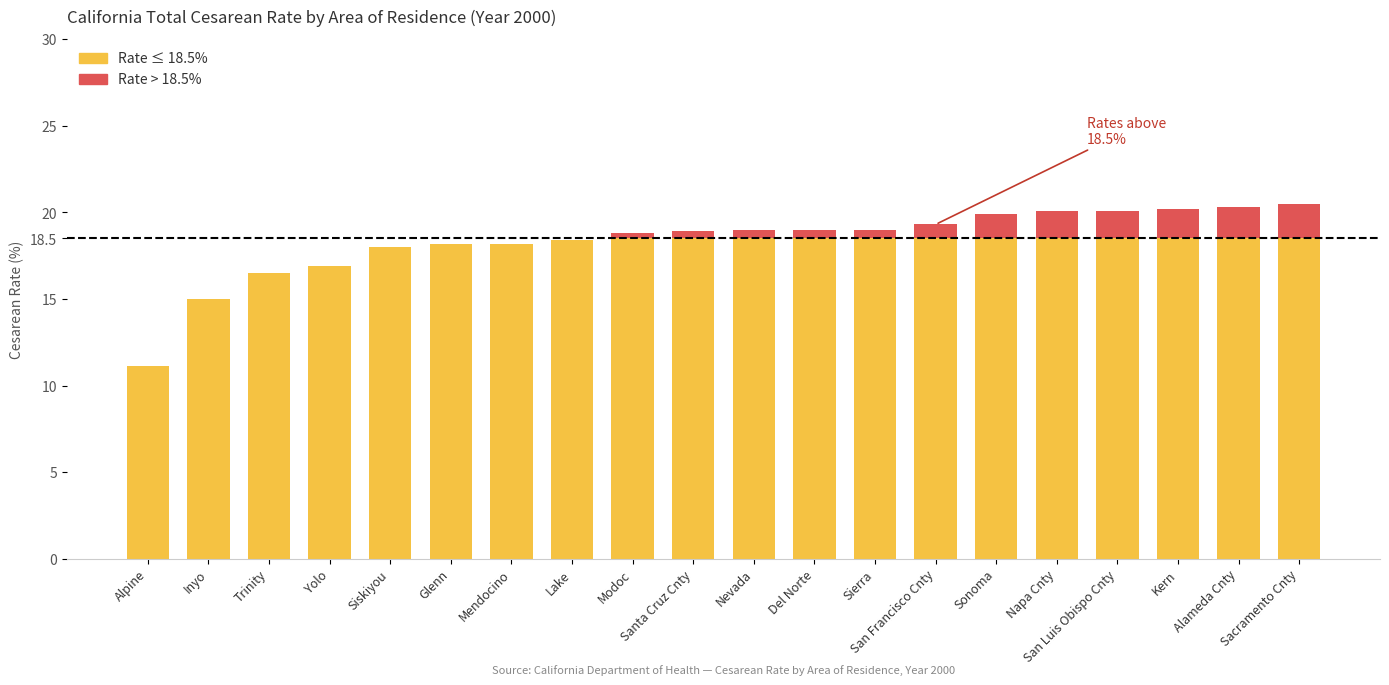

Rank the categories by value from lowest to highest.

Alpine, Inyo, Trinity, Yolo, Siskiyou, Glenn, Mendocino, Lake, Modoc, Santa Cruz Cnty, Nevada, Del Norte, Sierra, San Francisco Cnty, Sonoma, Napa Cnty, San Luis Obispo Cnty, Kern, Alameda Cnty, Sacramento Cnty